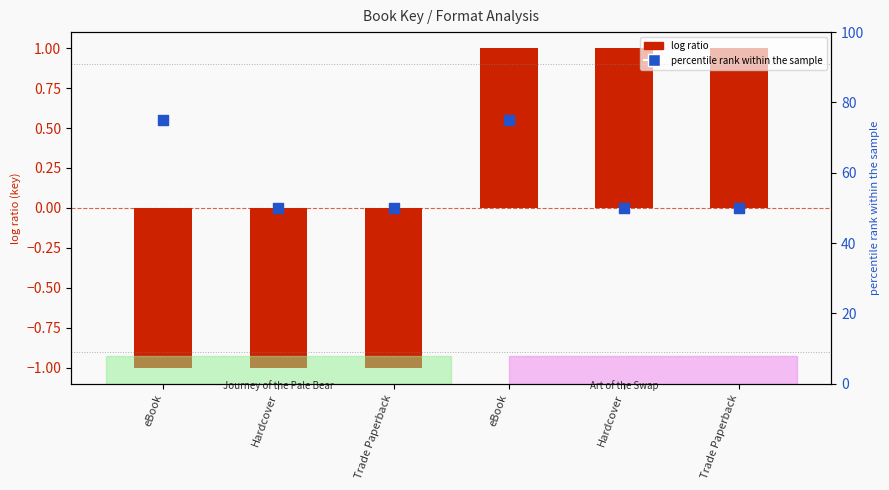

At which category is the sum across all series the highest?

eBook